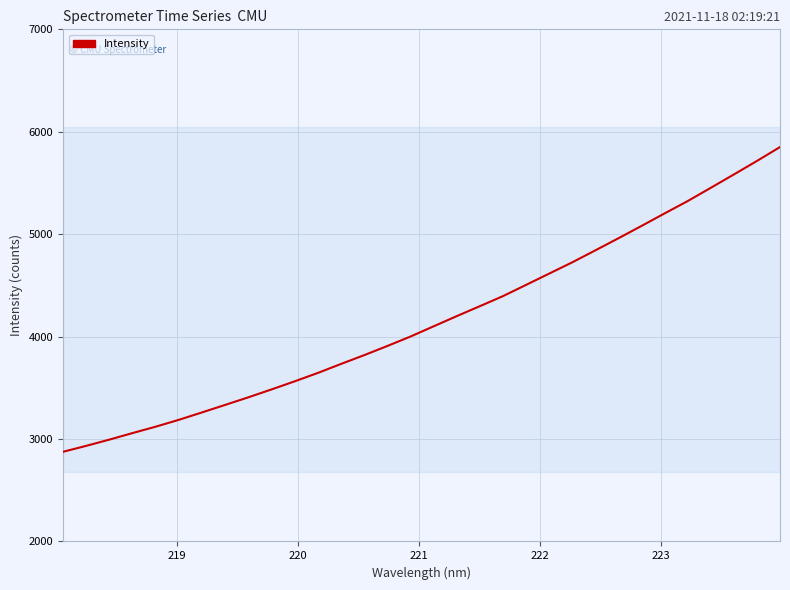

The value at 25 is 1553.2. True or false?

False